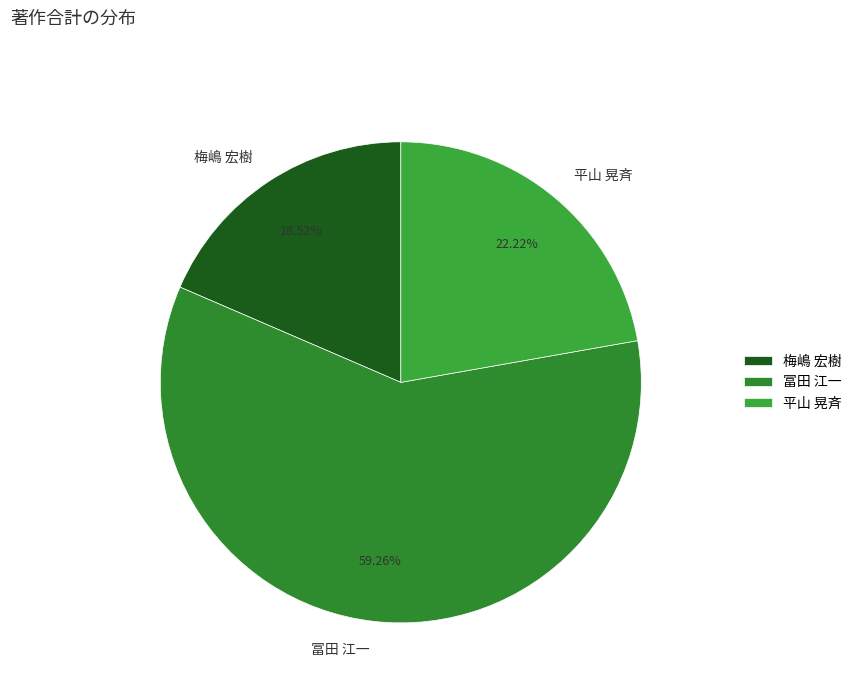

What is the largest slice in the pie chart?

冨田 江一